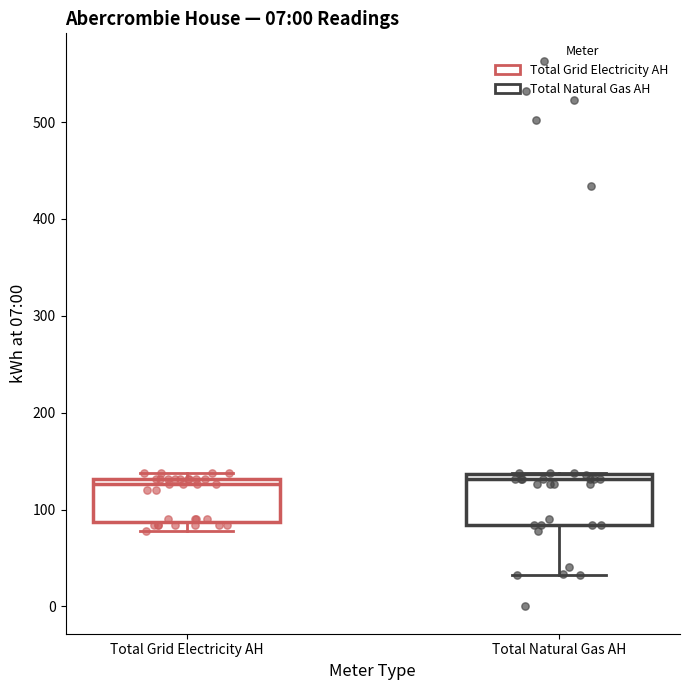

Where is the lower edge of the box for Total Natural Gas AH on the y-axis? The values are not printed on the chart, so give them approximately, as read against the axis.

80